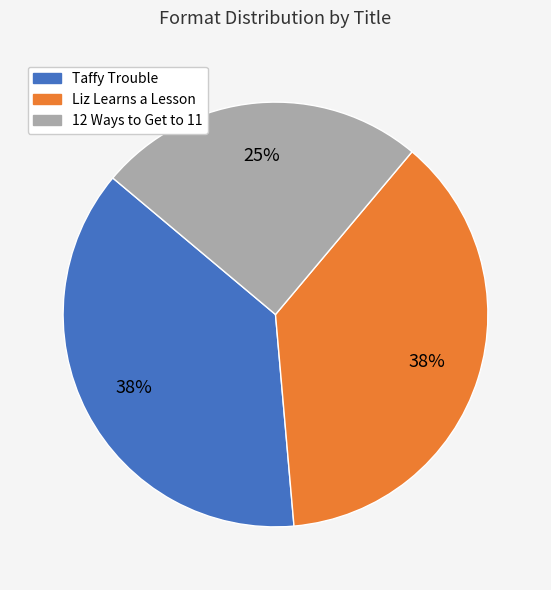

True or false: Liz Learns a Lesson accounts for 26% of the total.

False